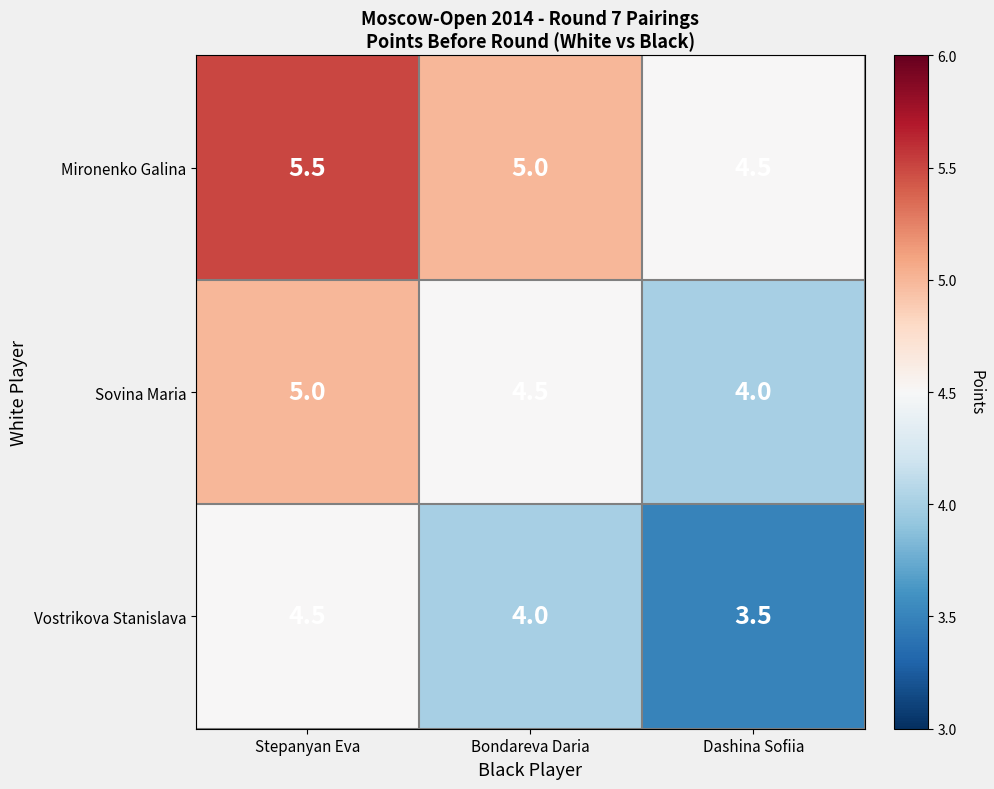

Rank the series by their average value, from lowest to highest.

Vostrikova Stanislava, Sovina Maria, Mironenko Galina